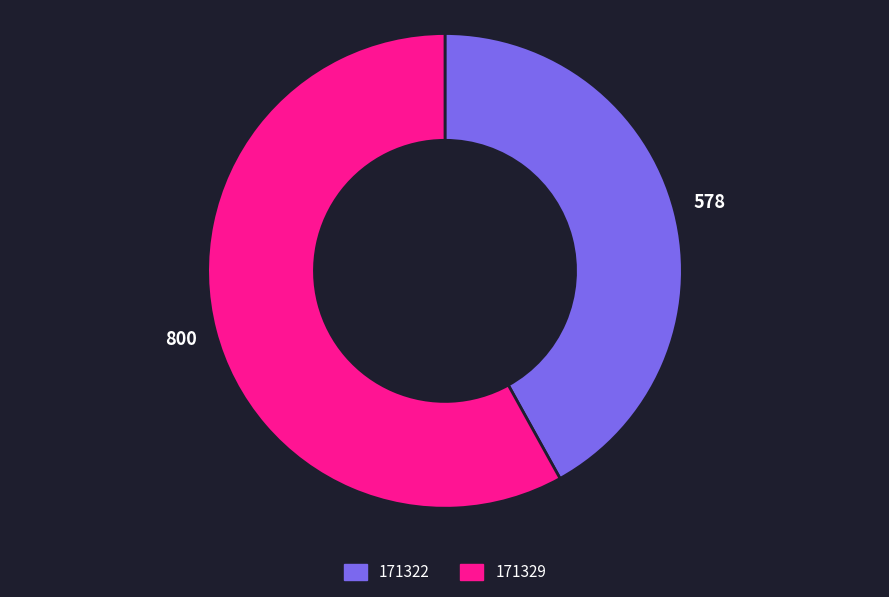

Is it true that 171329 is 64% of the pie?

False